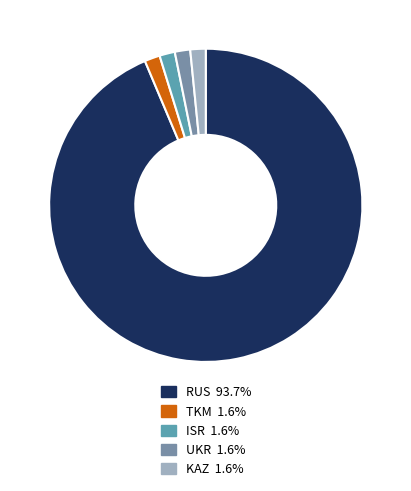

What percentage is the ISR slice, to the nearest percent?

2%